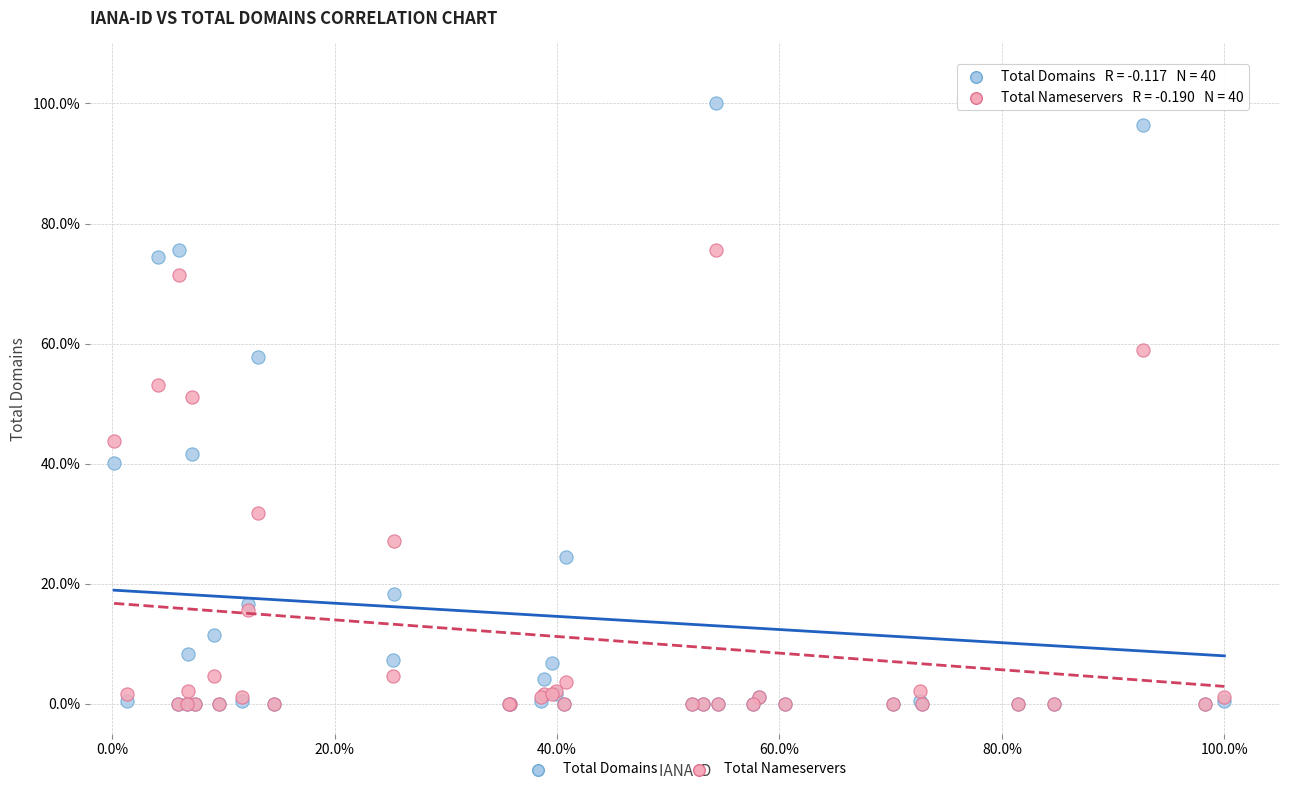

What are all the series names shown in the legend?

Total Domains, Total Nameservers